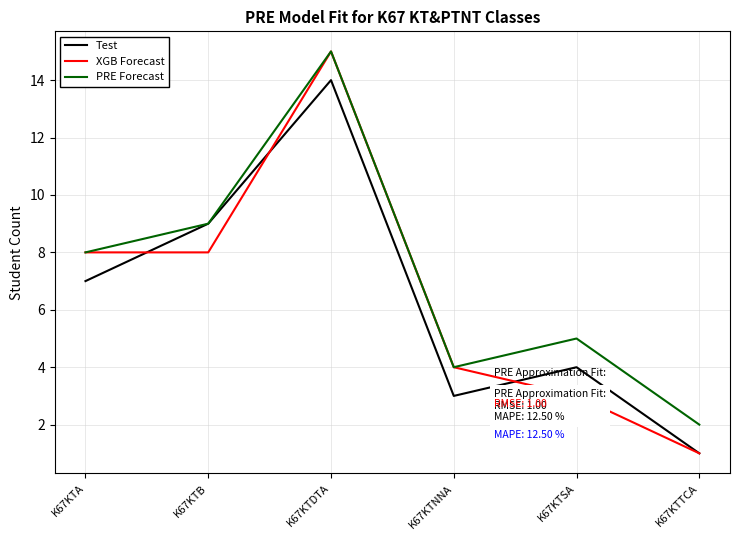

What is the total value across all series at K67KTTCA?

4